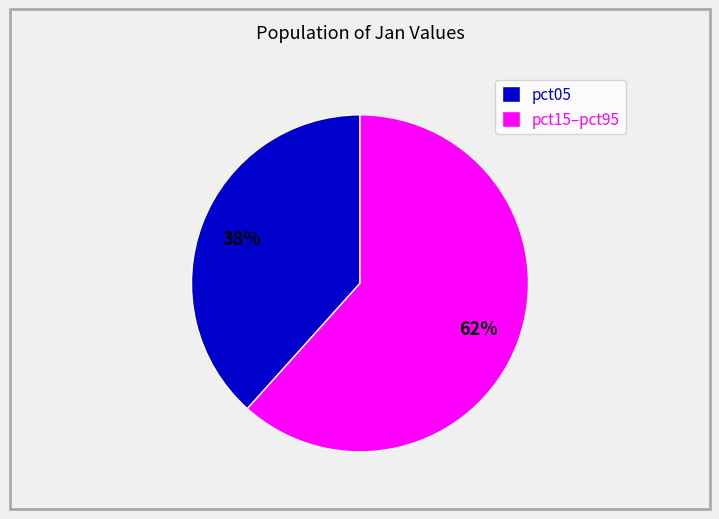

Which slice is the largest?

pct15–pct95